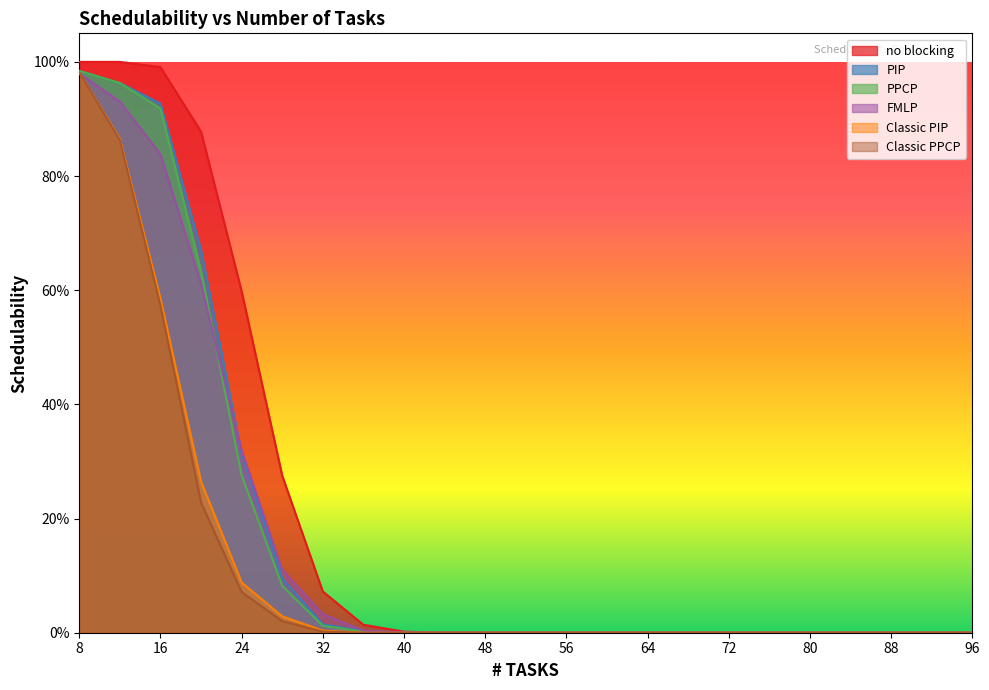

What is the approximate value of PPCP at 8?

1.0